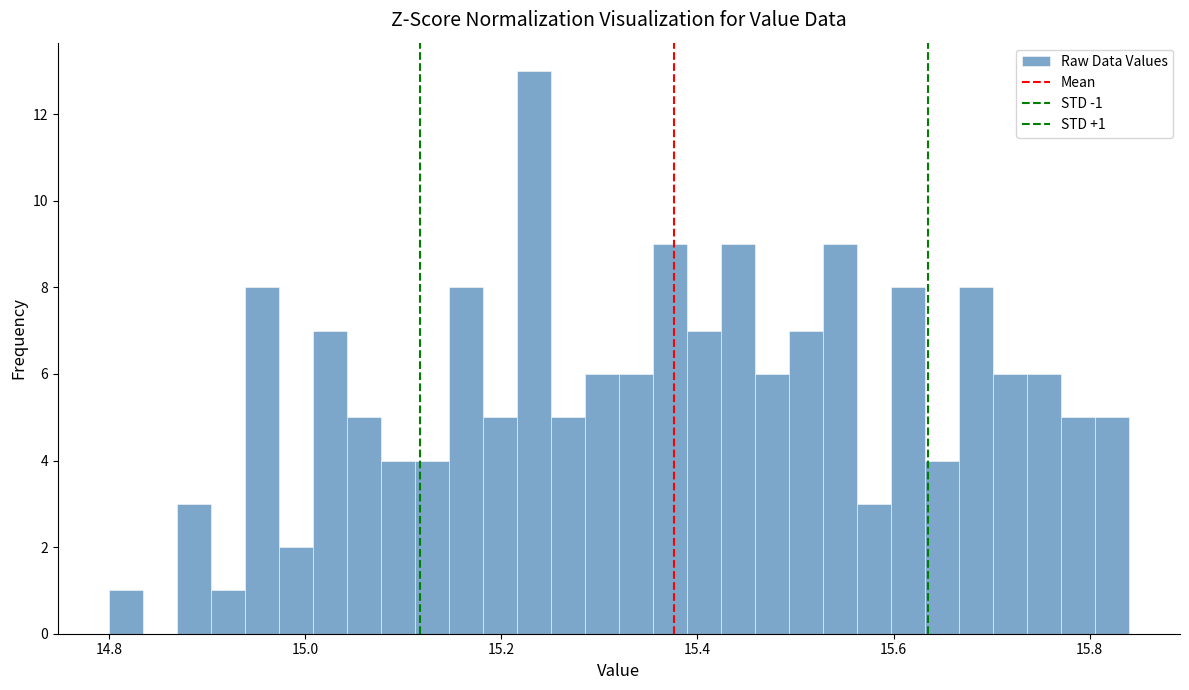

Read against the x-axis, roughly where is the centre of the tallest bar?

15.24